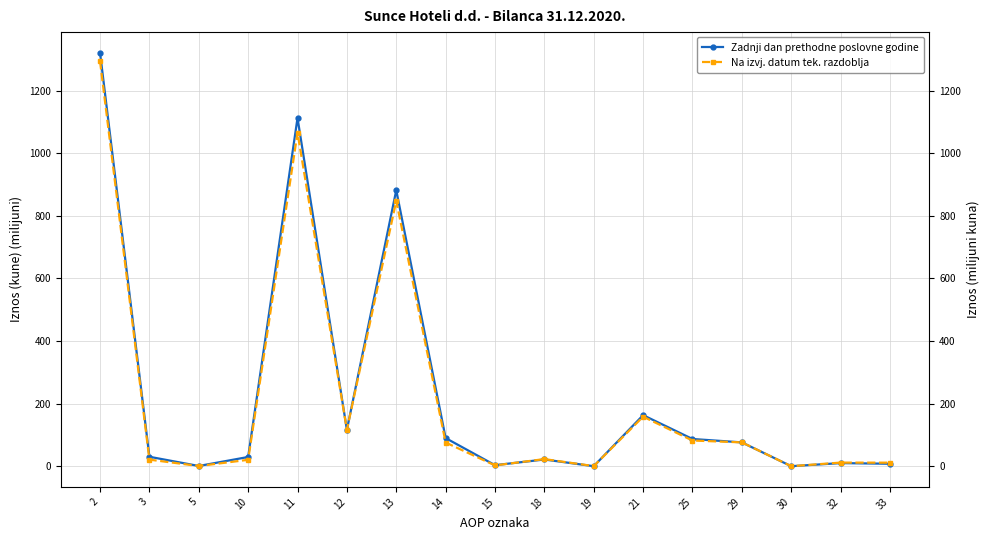

At 25, list the series in order from largest to smallest.

Zadnji dan prethodne poslovne godine, Na izvj. datum tek. razdoblja